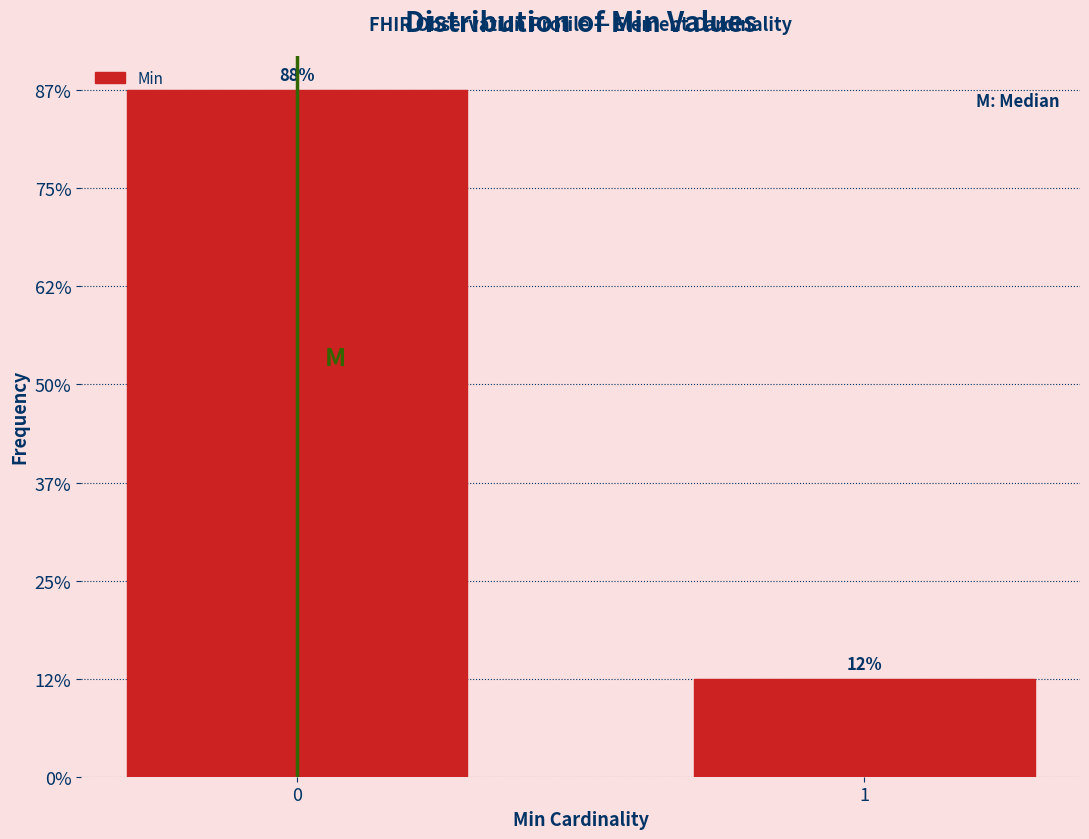

Does the chart contain any negative values?

No